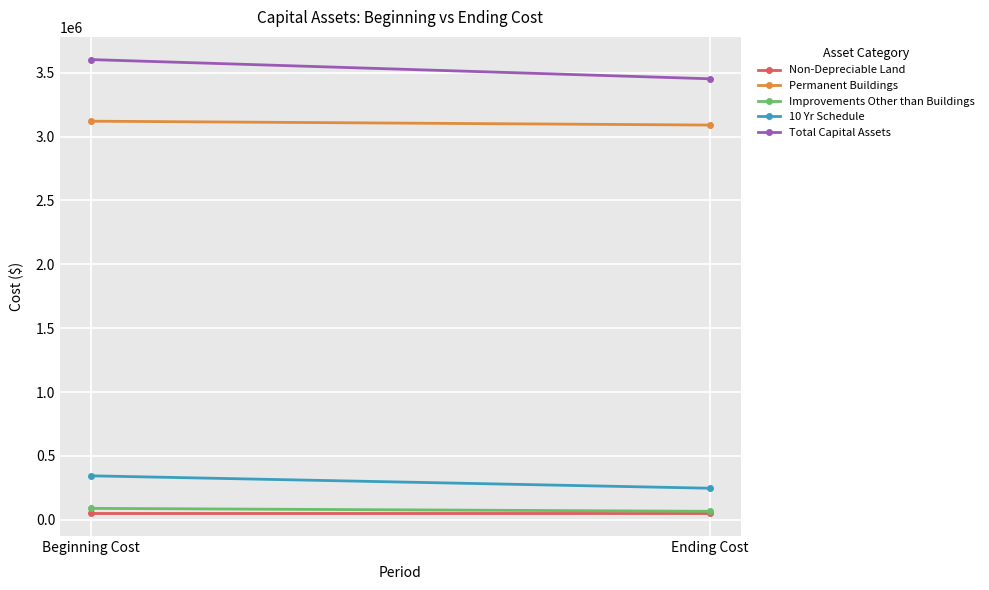

Is the value of 10 Yr Schedule at Beginning Cost greater than the value of Total Capital Assets at Ending Cost?

No